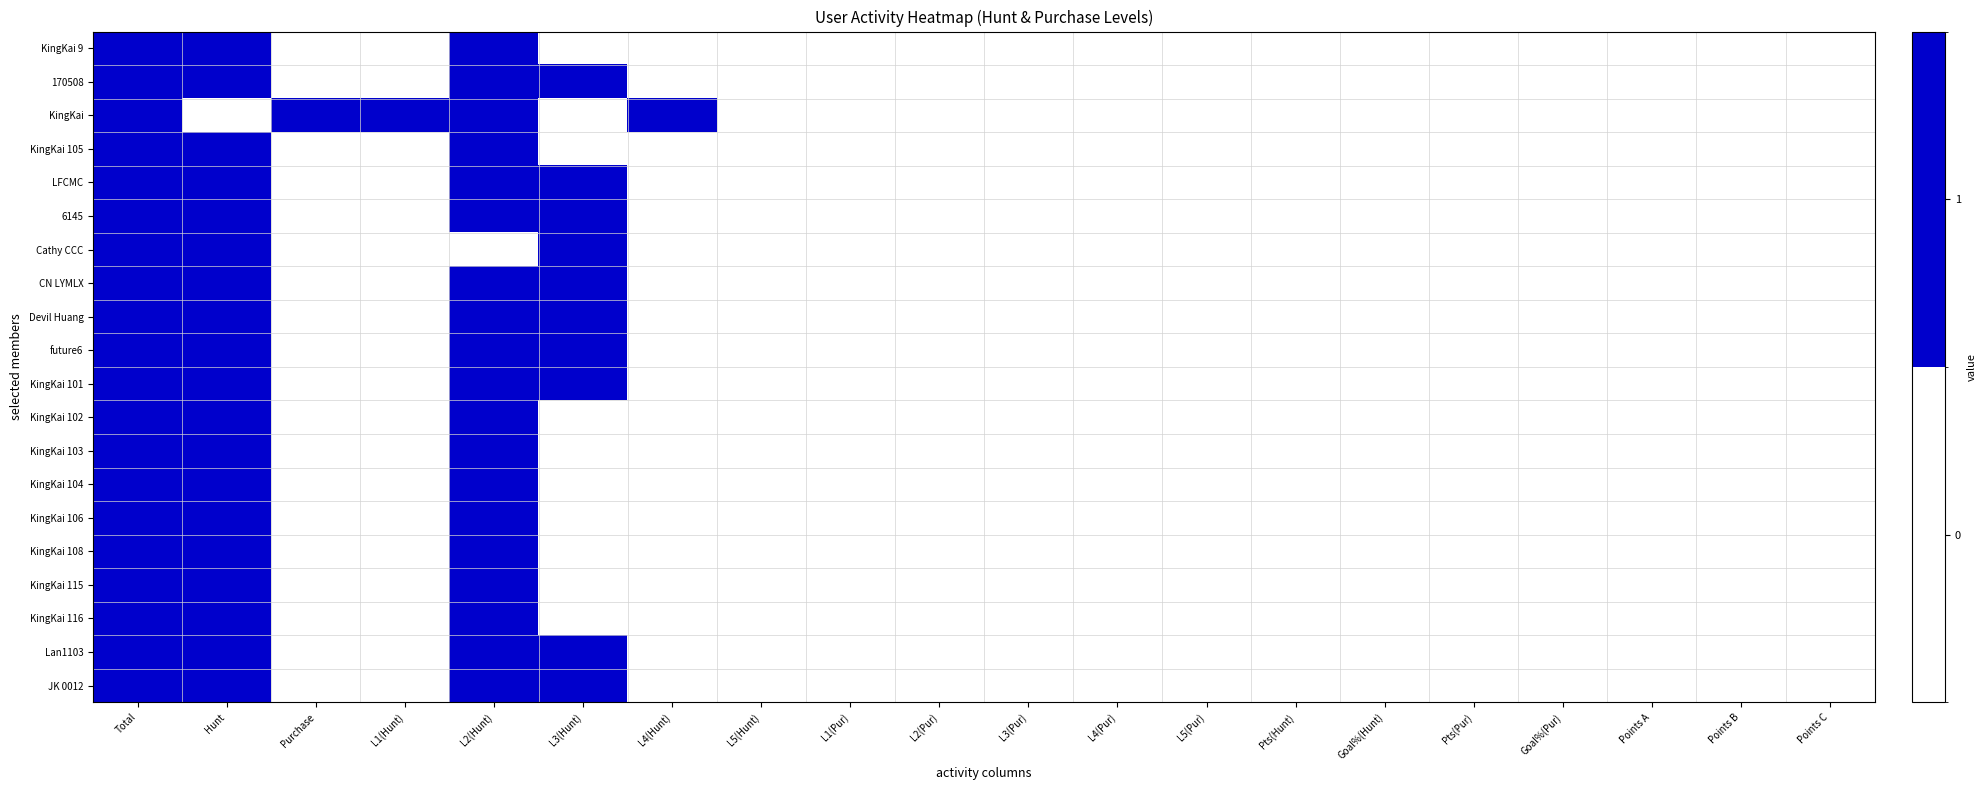

Rank the series by their maximum value, from lowest to highest.

KingKai 9, 170508, KingKai, KingKai 105, LFCMC, 6145, Cathy CCC, CN LYMLX, Devil Huang, future6, KingKai 101, KingKai 102, KingKai 103, KingKai 104, KingKai 106, KingKai 108, KingKai 115, KingKai 116, Lan1103, JK 0012